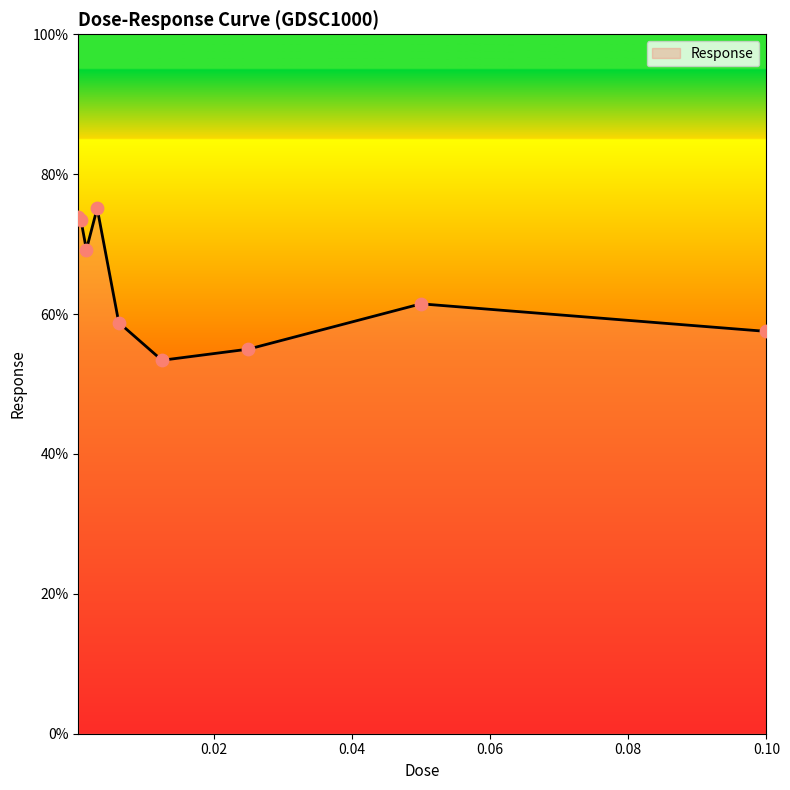

What is the smallest value displayed?

53.4